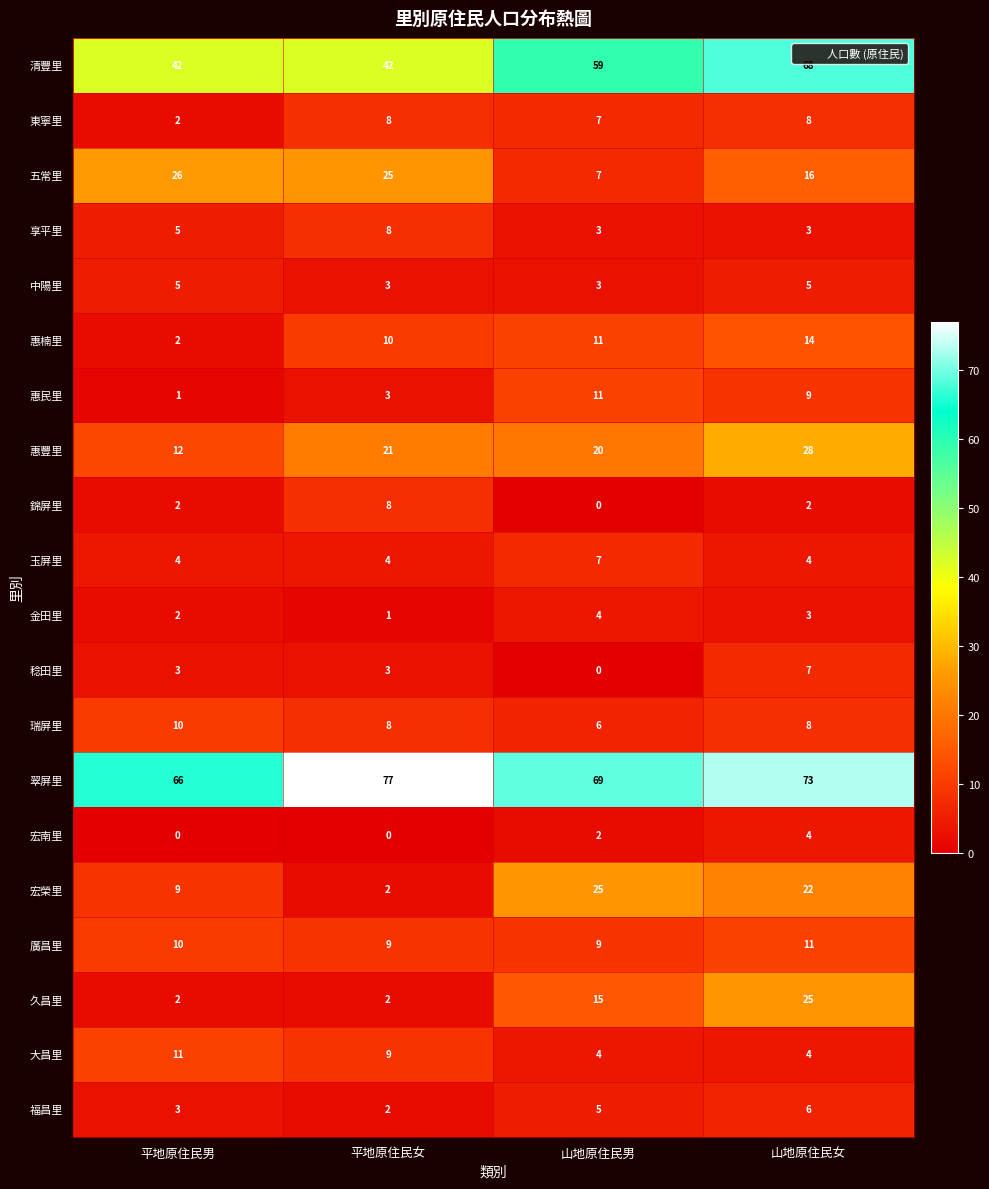

At which category is the sum across all series the highest?

山地原住民女